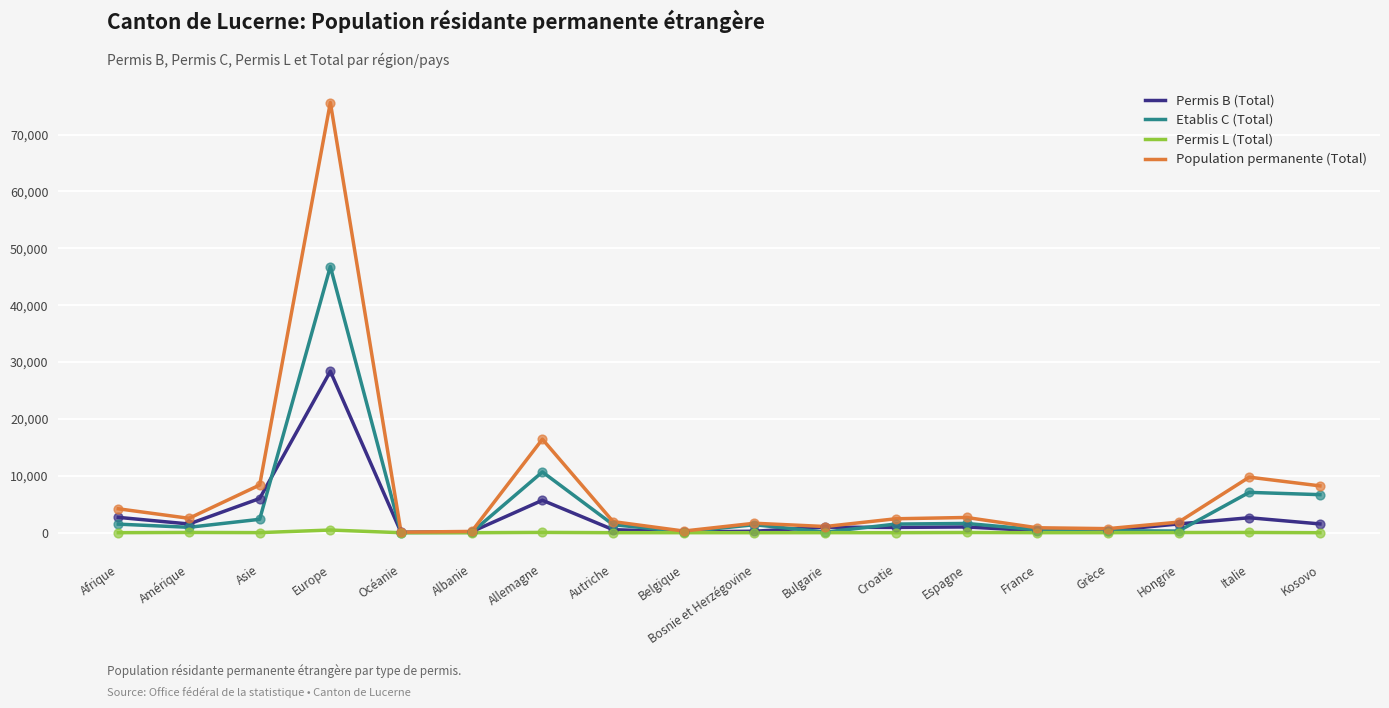

Which series has the largest total across all categories?

Population permanente (Total)